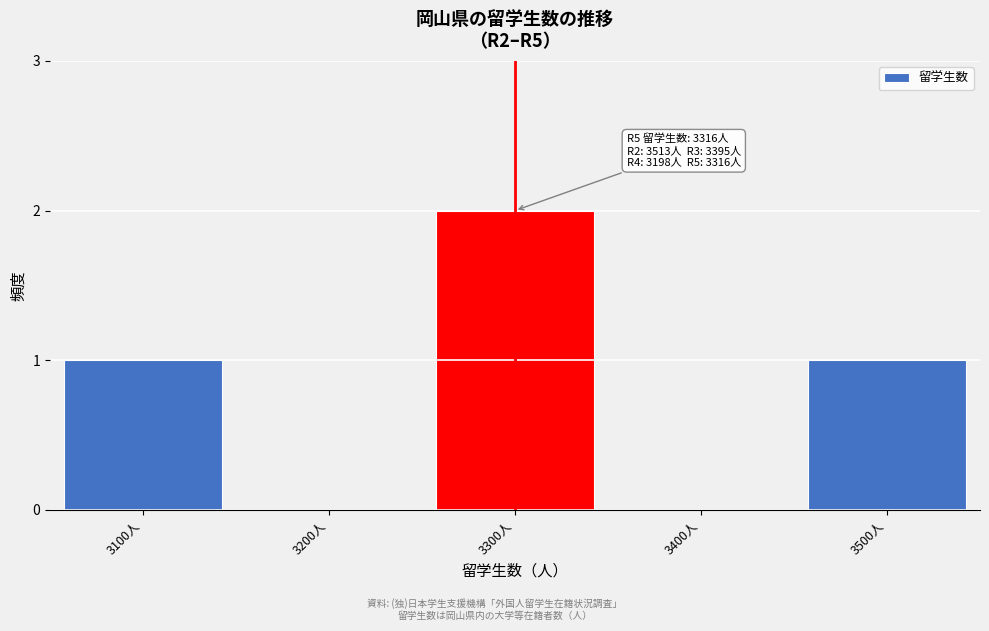

Reading right to left, transcribe all the data shown in this chart.

3500人=1	3400人=0	3300人=2	3200人=0	3100人=1